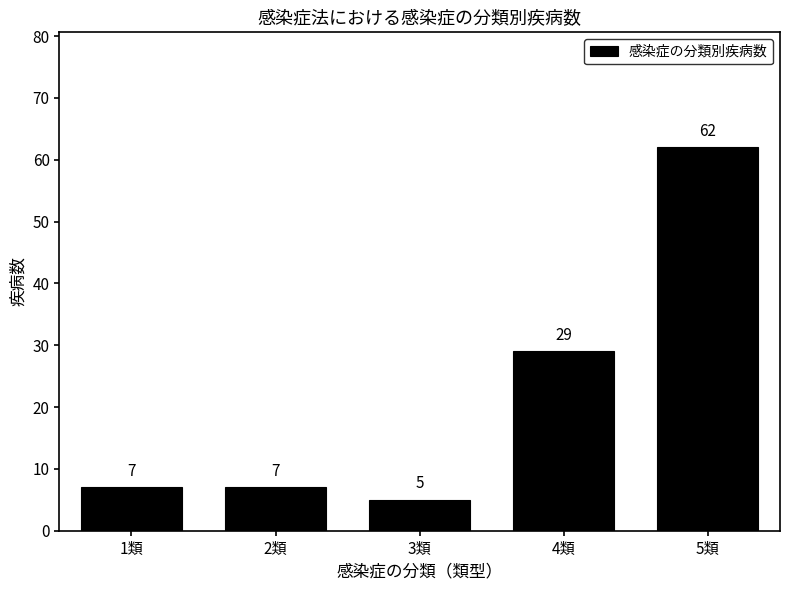

Reading left to right, transcribe all the data shown in this chart.

7	7	5	29	62